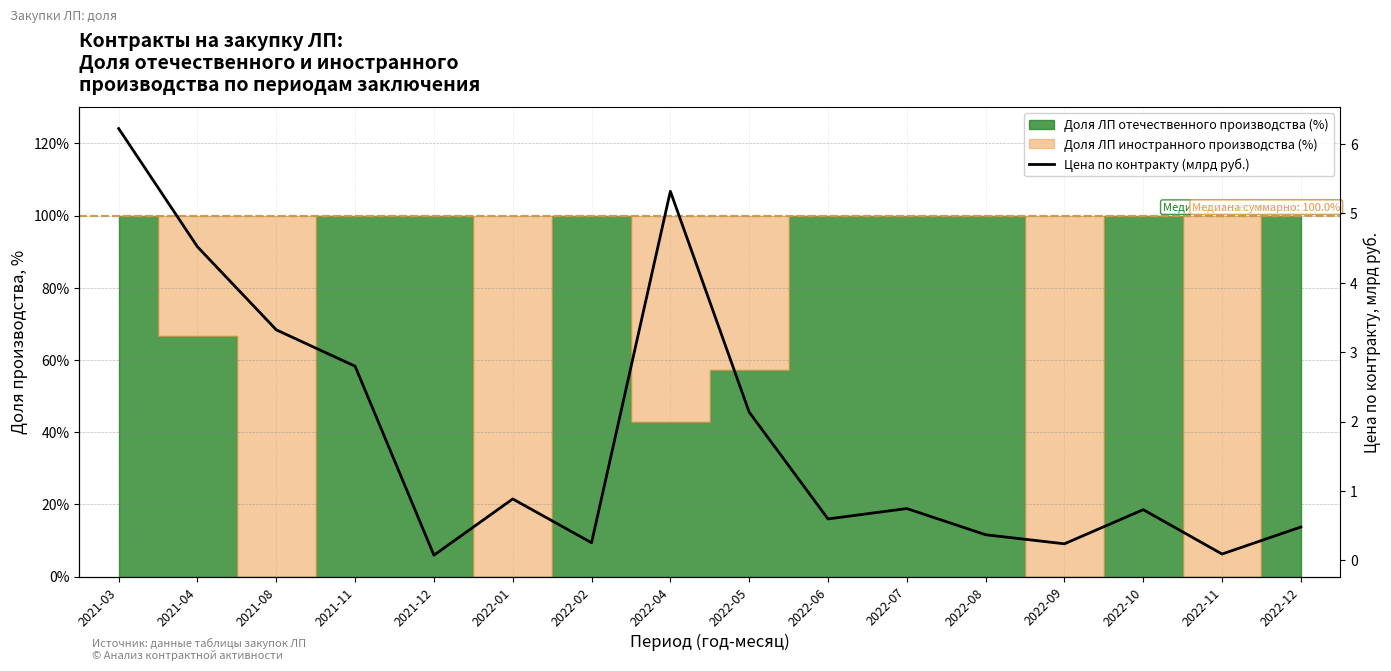

Between 2021-11 and 2022-01, which is larger?

2021-11